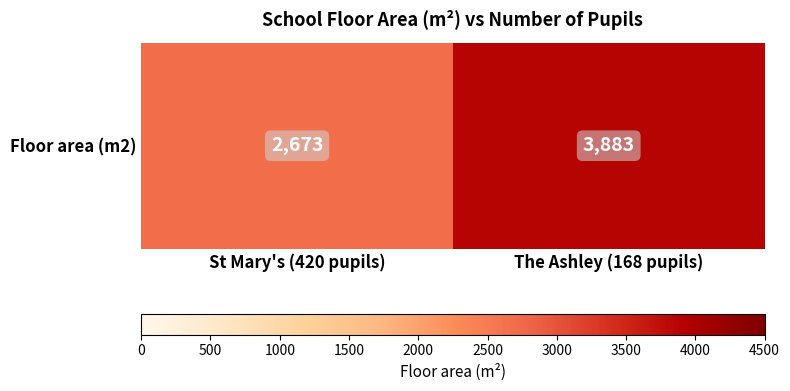

Rank the categories by value from highest to lowest.

The Ashley (168 pupils), St Mary's (420 pupils)